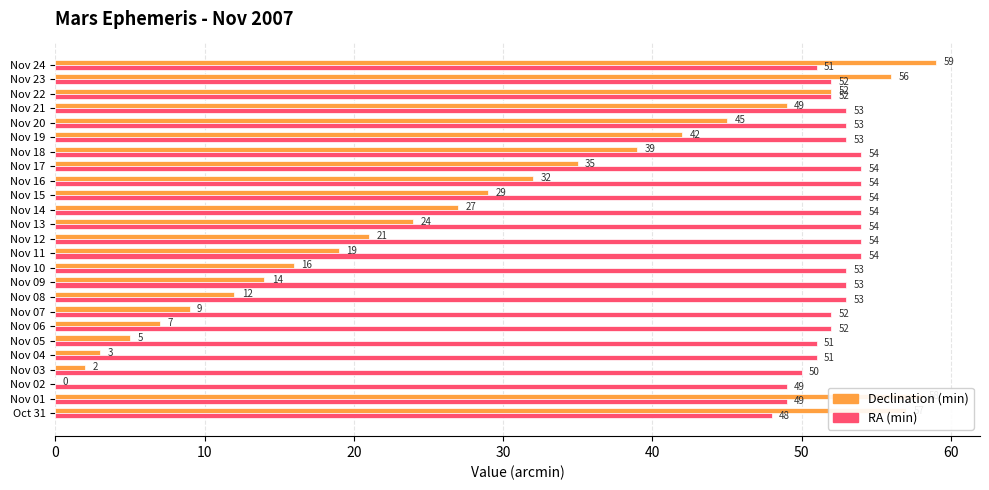

Between Nov 03 and Nov 09, which series saw the biggest shift?

Declination (min)